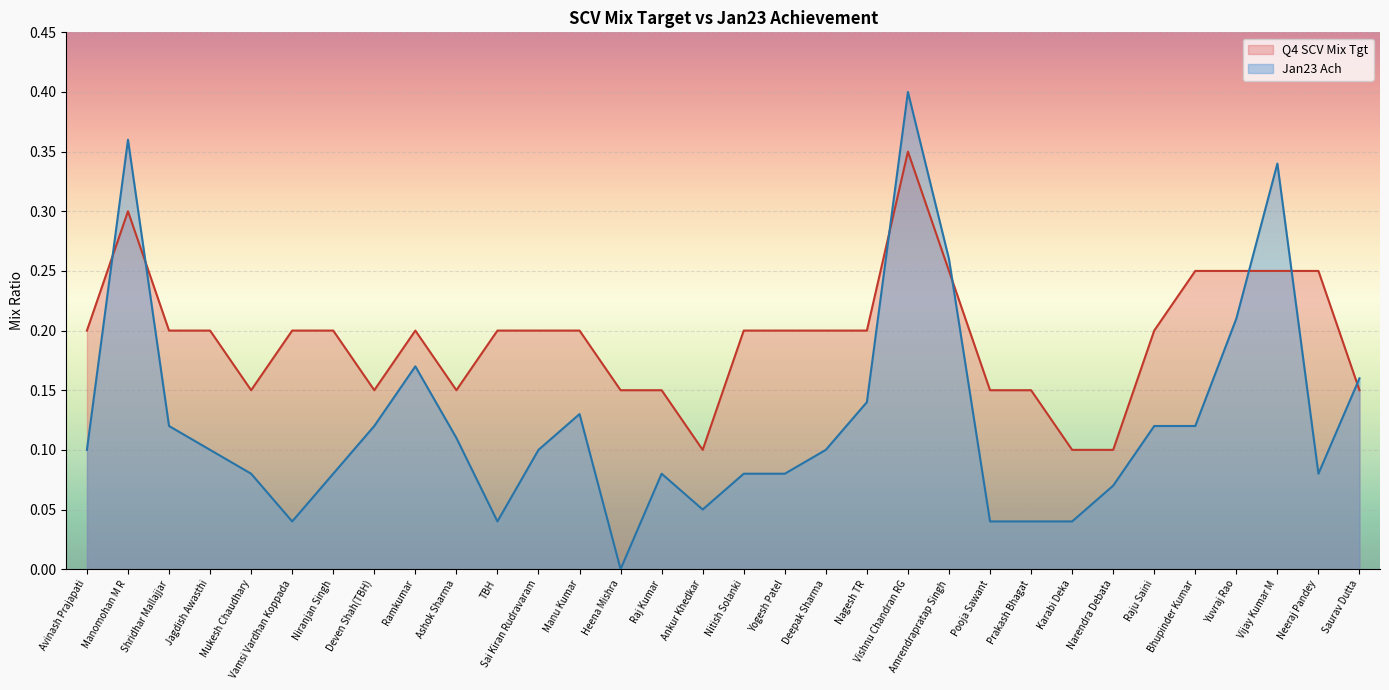

At which category does the chart reach its peak across all series?

Vishnu Chandran RG